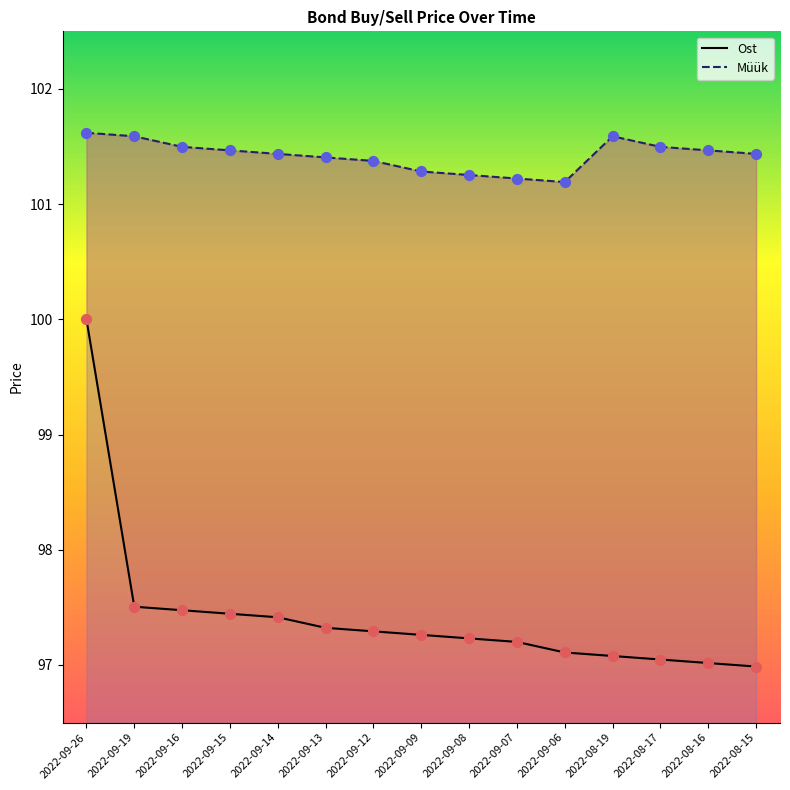

What is the total value across all series at 2022-08-16?

198.5